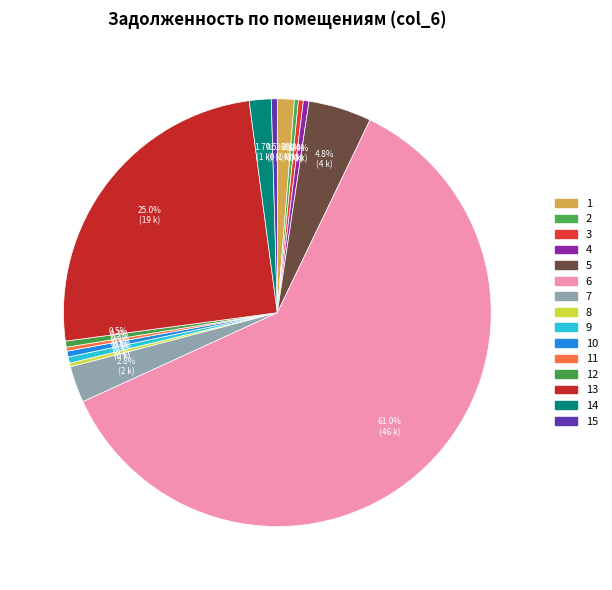

Count the number of slices in the pie.

15